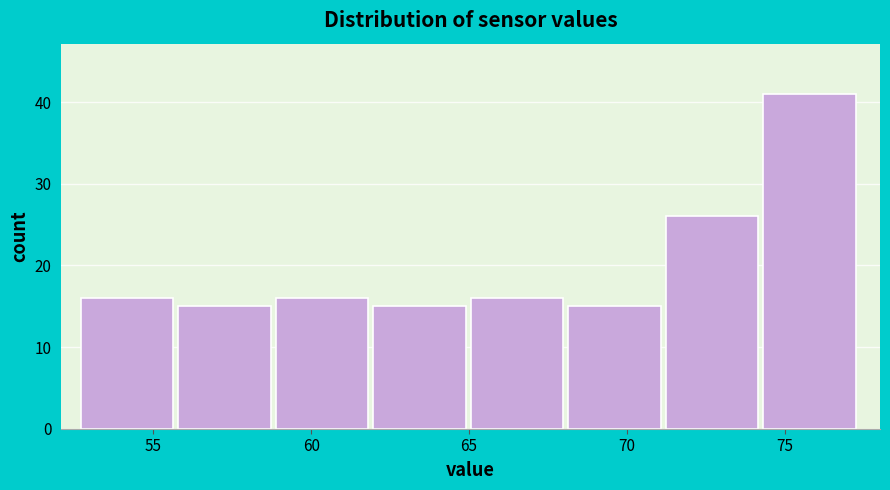

Reading left to right, list every bar in this chart as the range it spans on the x-axis followed by its height. Neither the bar edges nor the heights are printed on the chart, so give them approximately, as read against the axes.

52.5 to 56.0: 16
56.0 to 59.0: 15
59.0 to 62.0: 16
62.0 to 65.0: 15
65.0 to 68.0: 16
68.0 to 71.0: 15
71.0 to 74.5: 26
74.5 to 77.5: 41